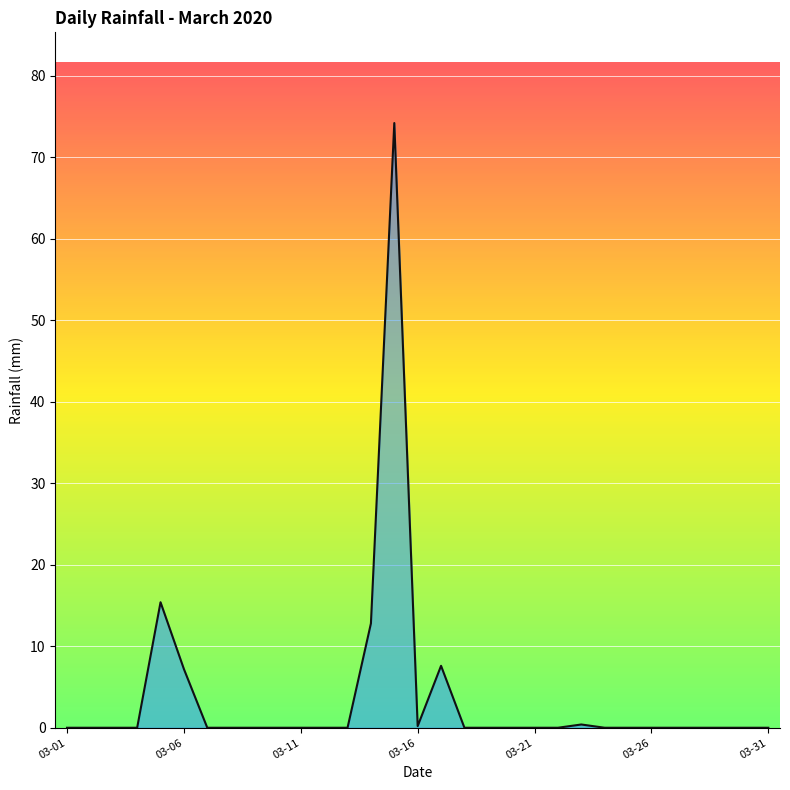

Does the chart display data point markers on the line(s)?

No